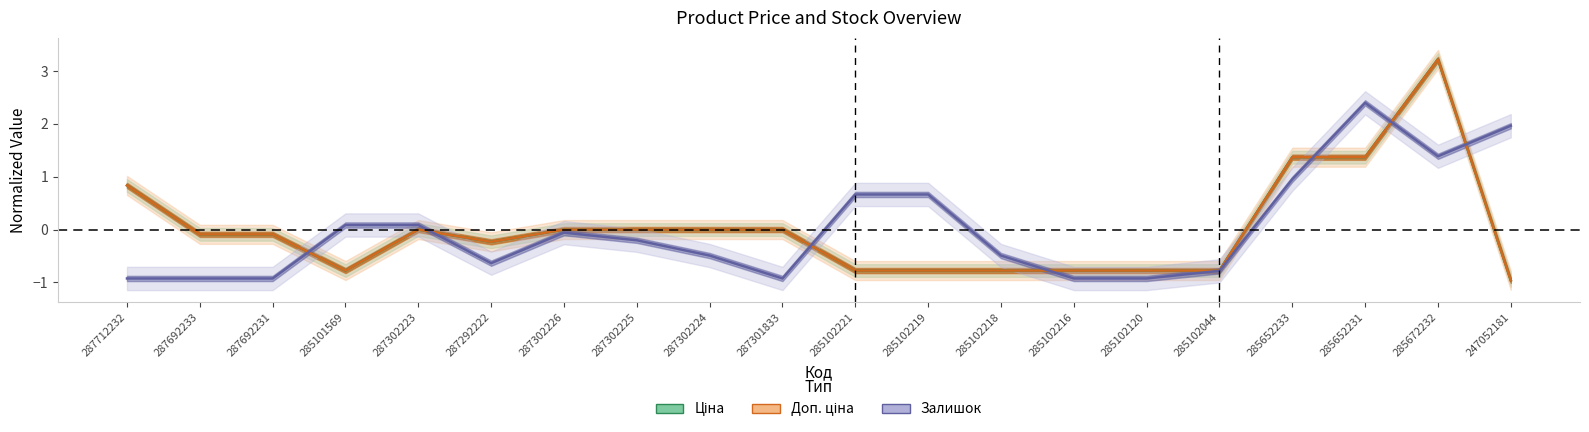

Is it true that Ціна equals -0.5 at 247052181?

False